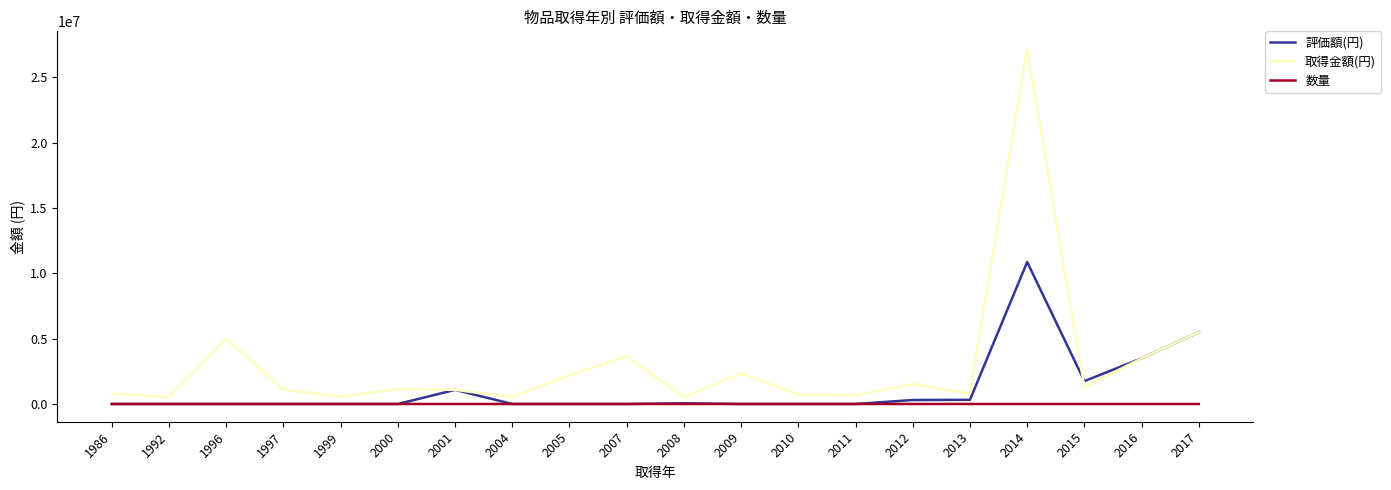

Rank the series by their maximum value, from highest to lowest.

取得金額(円), 評価額(円), 数量